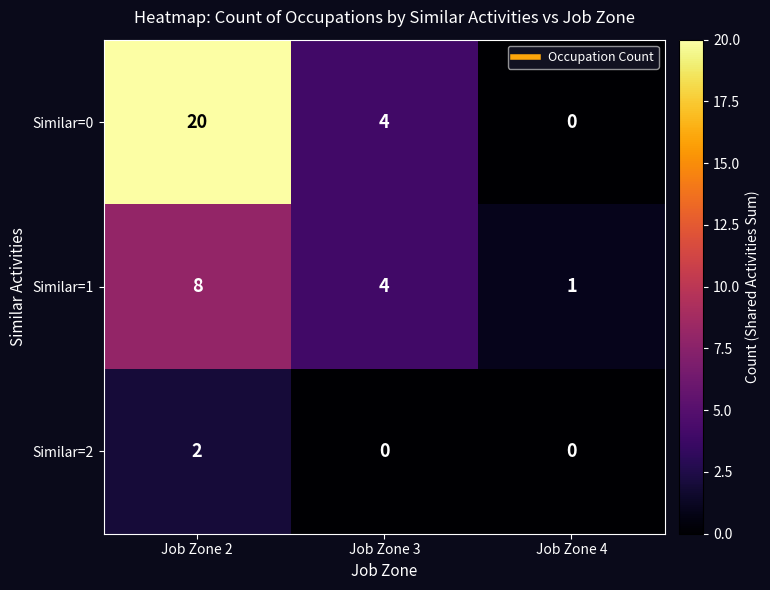

What is the maximum value for Similar=0?

20